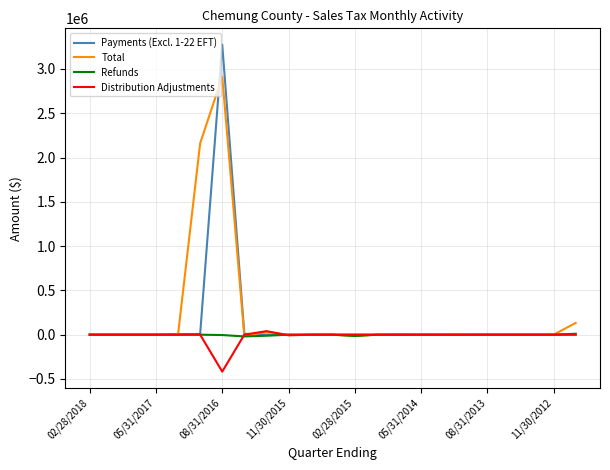

Which series has the largest range (max minus min)?

Payments (Excl. 1-22 EFT)